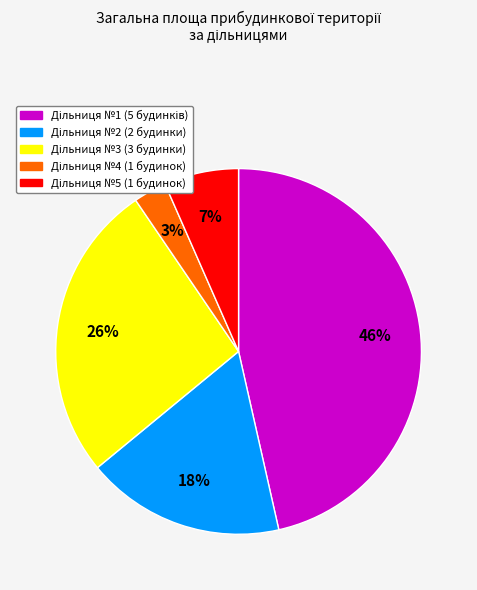

Is there a majority slice in this chart?

No